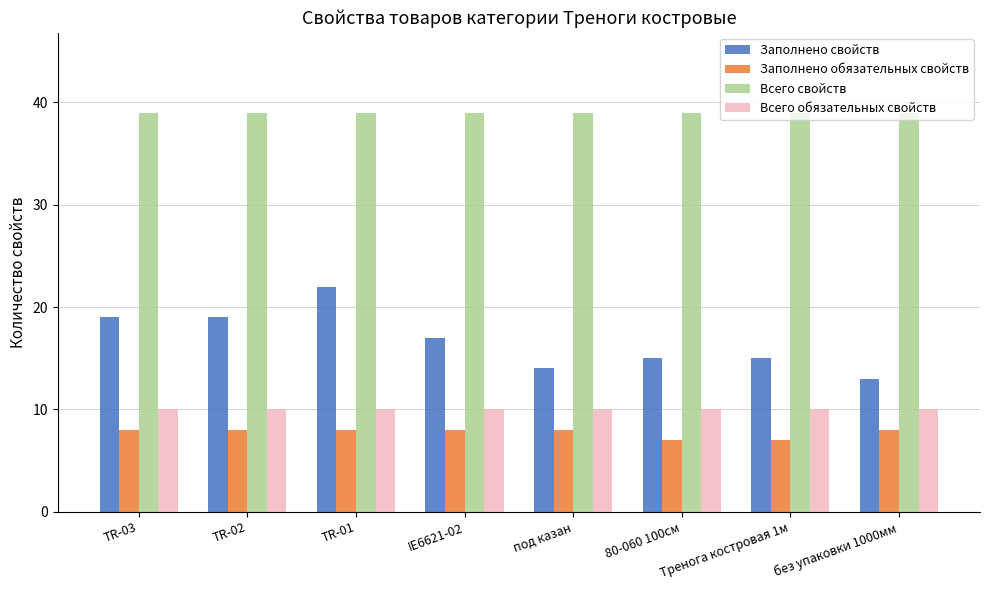

List the series in order of their peak value, highest first.

Всего свойств, Заполнено свойств, Всего обязательных свойств, Заполнено обязательных свойств